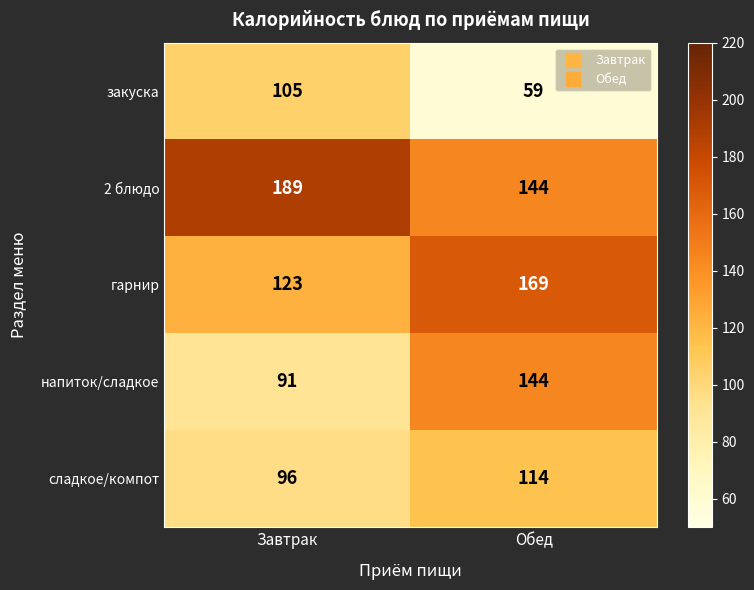

Which series has the largest total across all categories?

2 блюдо